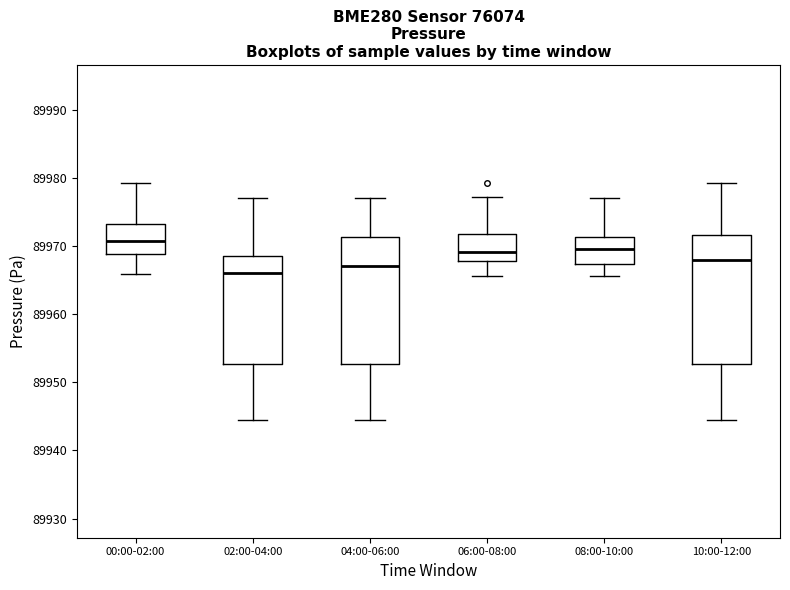

Reading left to right, read every box against the y-axis: the position of its median line, the range the box covers, and the ends of its whiskers. The values are not printed on the chart, so give them approximately, as read against the axis.

00:00-02:00: median 89971, box 89969 to 89973, whiskers 89966 to 89979
02:00-04:00: median 89966, box 89953 to 89969, whiskers 89945 to 89977
04:00-06:00: median 89967, box 89953 to 89971, whiskers 89945 to 89977
06:00-08:00: median 89969, box 89968 to 89972, whiskers 89966 to 89977
08:00-10:00: median 89969, box 89967 to 89971, whiskers 89966 to 89977
10:00-12:00: median 89968, box 89953 to 89972, whiskers 89945 to 89979